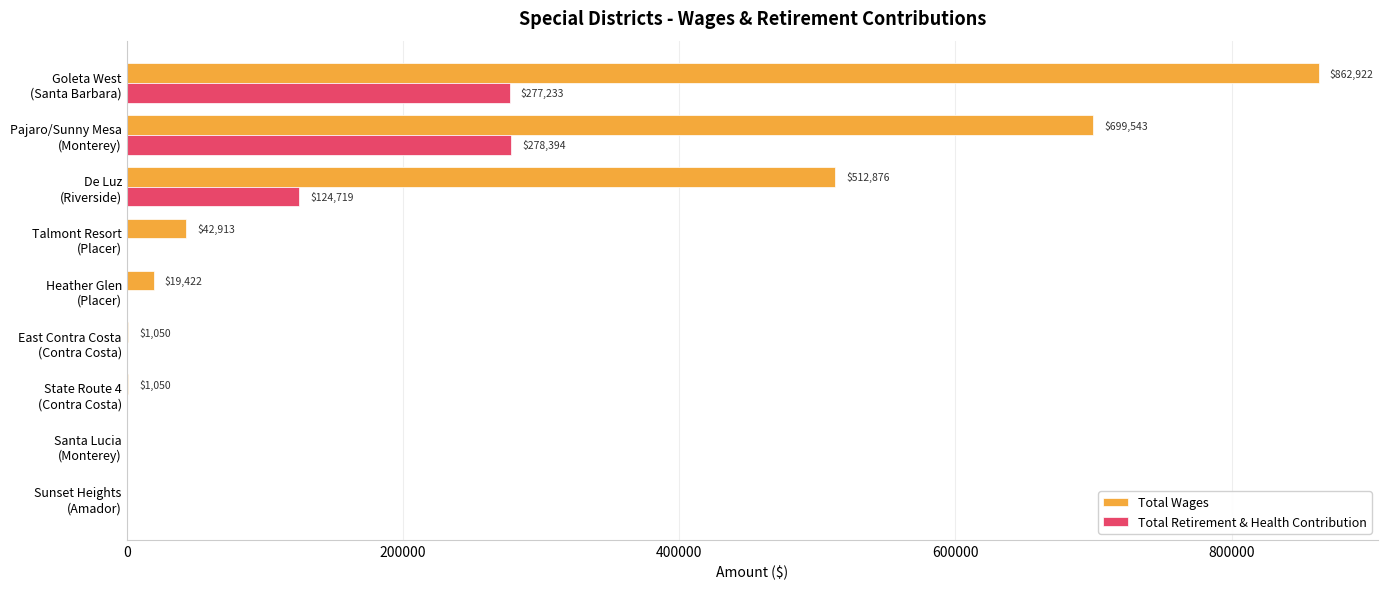

What is the maximum value for Total Wages?

862922